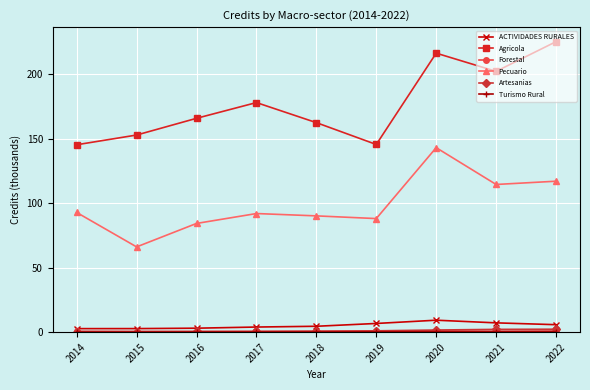

At how many categories does at least one series exceed 86?

9